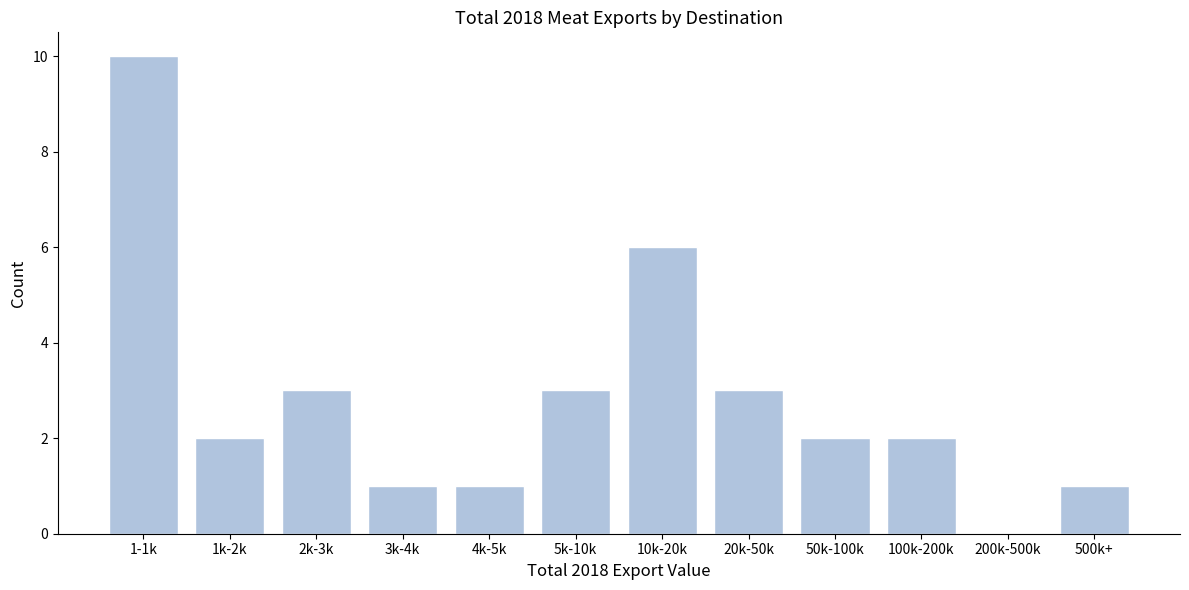

Reading right to left, extract all data points from this chart.

500k+=1	200k-500k=0	100k-200k=2	50k-100k=2	20k-50k=3	10k-20k=6	5k-10k=3	4k-5k=1	3k-4k=1	2k-3k=3	1k-2k=2	1-1k=10